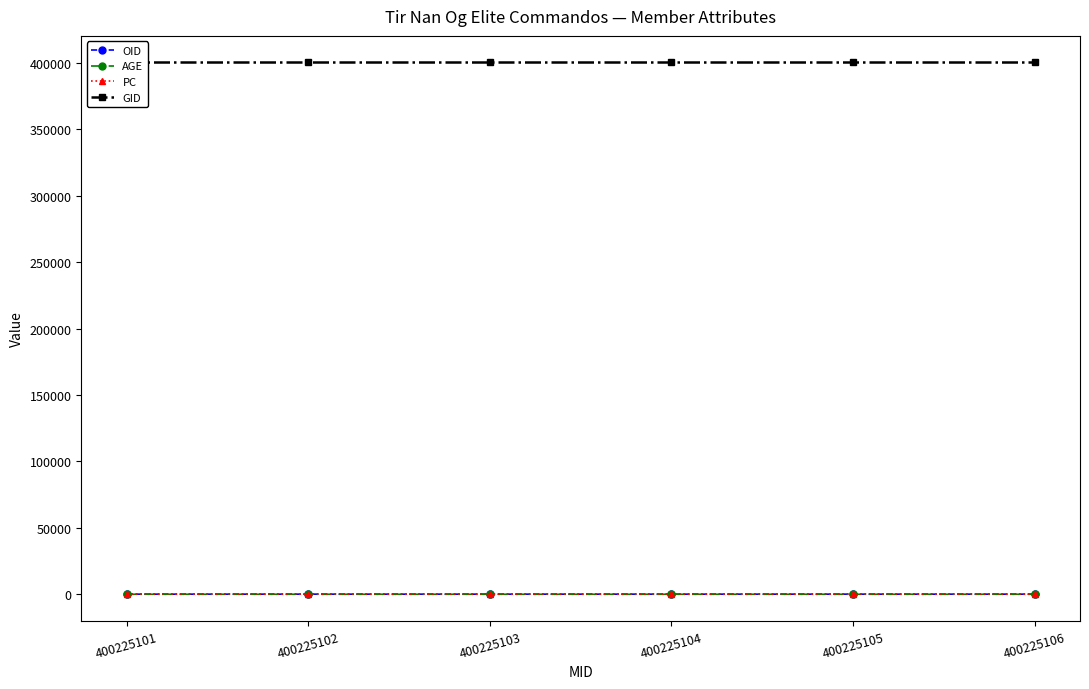

Is it true that OID equals 175 at 400225105?

False